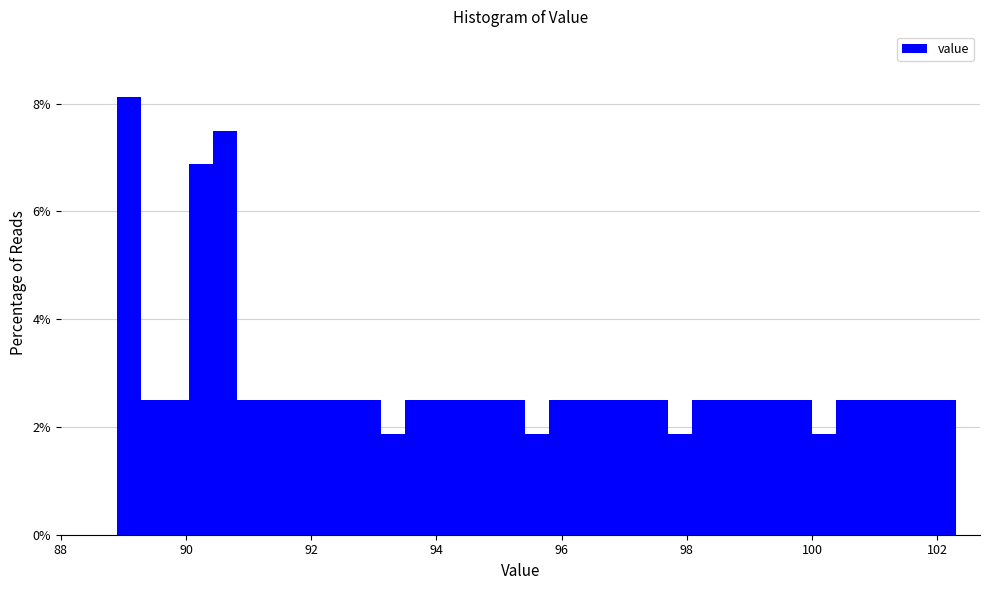

Read against the x-axis, roughly where is the centre of the tallest bar?

89.0